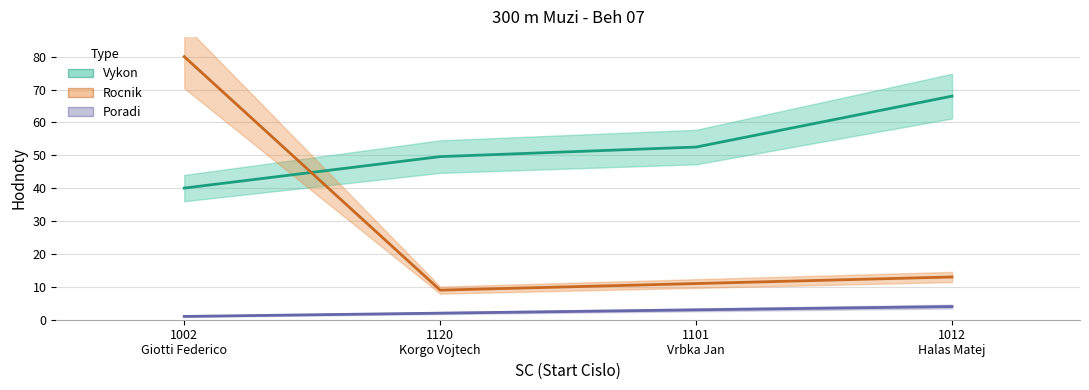

How many lines are shown in the chart?

3